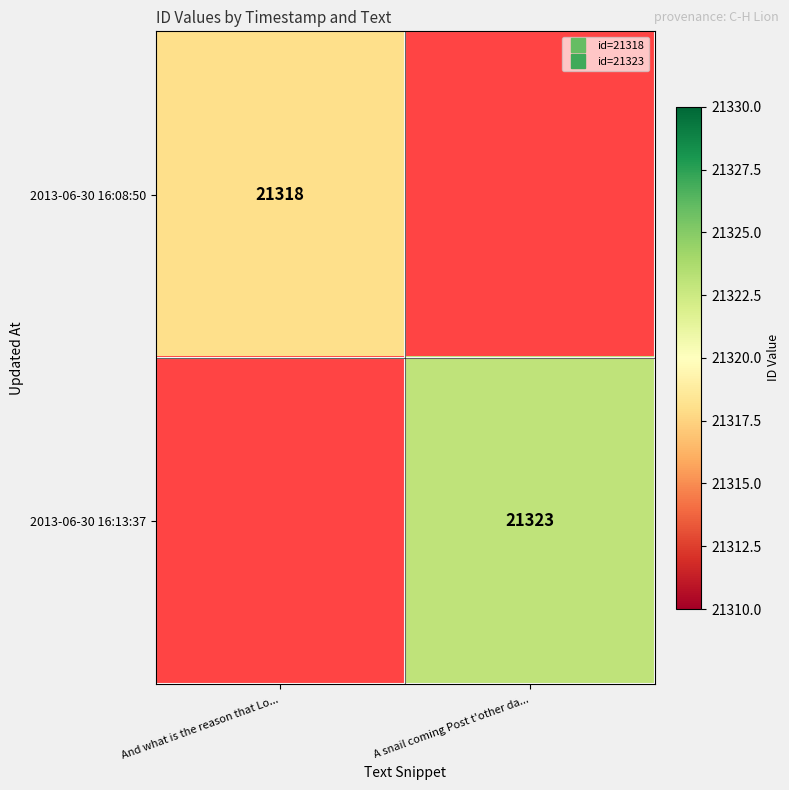

What is the lowest value of the 2013-06-30 16:08:50 series?

21318.0